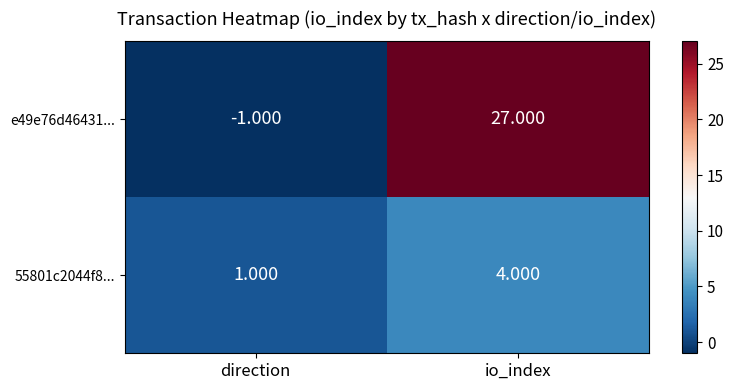

Which category has the highest value in the 55801c2044f8... series?

io_index